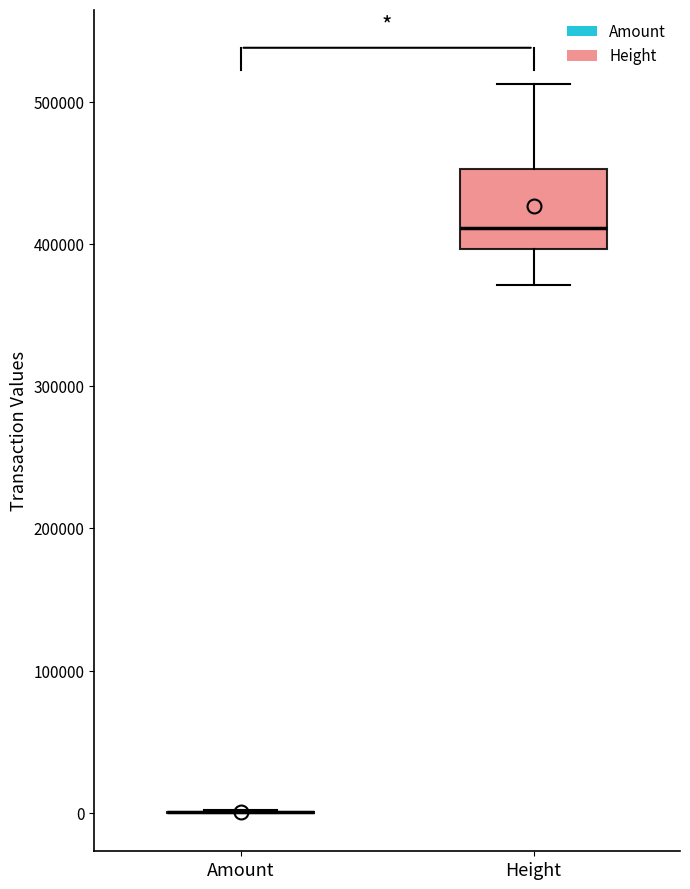

Reading left to right, read every box against the y-axis: the position of its median line, the range the box covers, and the ends of its whiskers. The values are not printed on the chart, so give them approximately, as read against the axis.

Amount: box collapsed to a line at 0, whiskers 0 to 0
Height: median 410000, box 400000 to 450000, whiskers 370000 to 510000